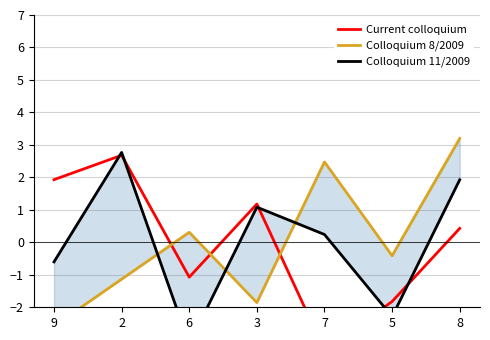

Is it true that Current colloquium equals 1.9 at 9?

True